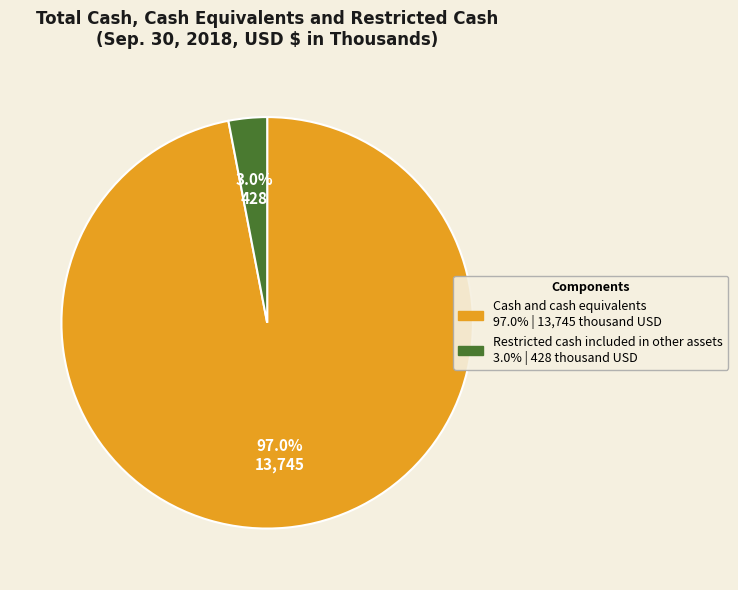

True or false: Cash and cash equivalents accounts for 88% of the total.

False